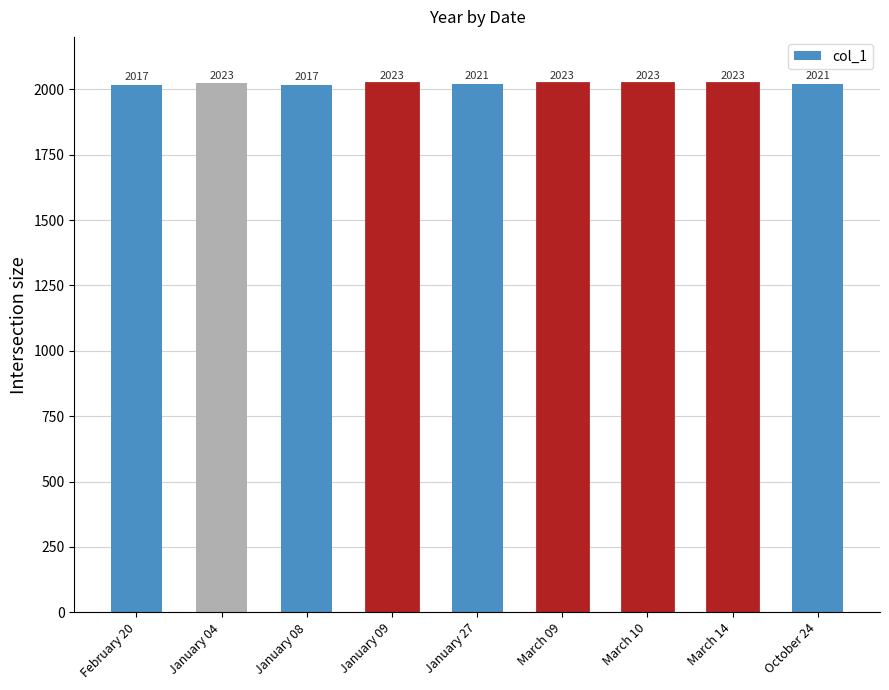

How many bars are there in total?

9